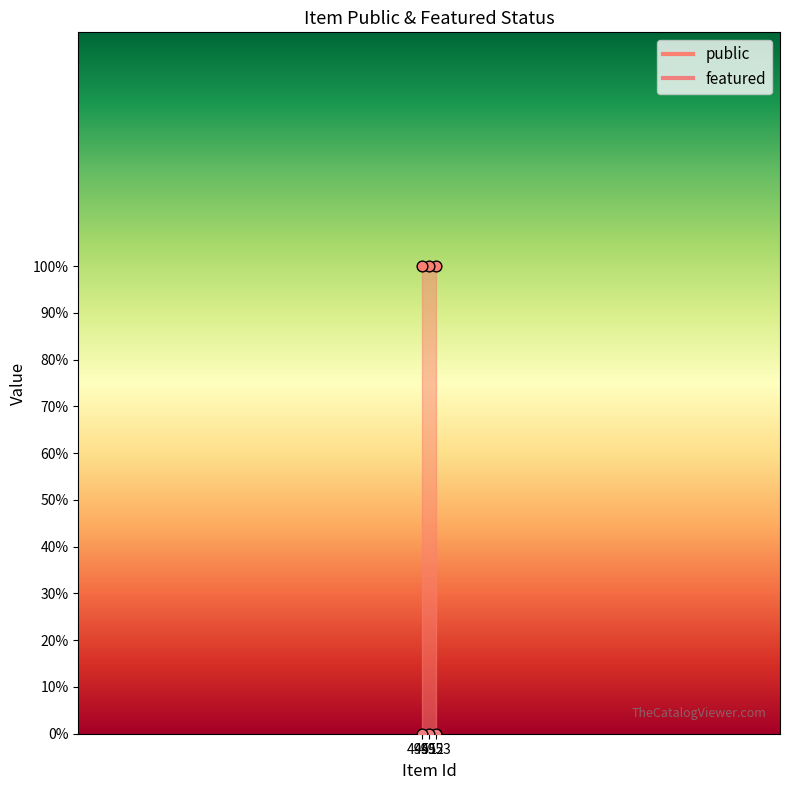

Which series has the largest total across all categories?

public